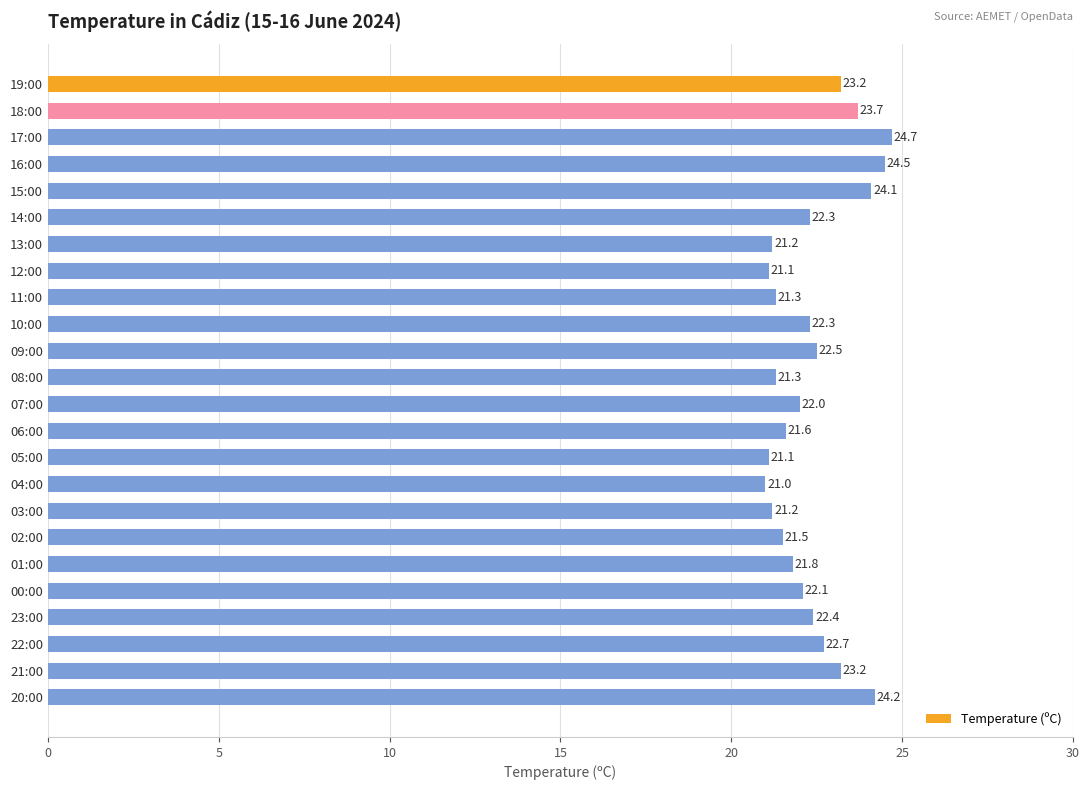

What is the label of the 13th bar from the bottom?

08:00